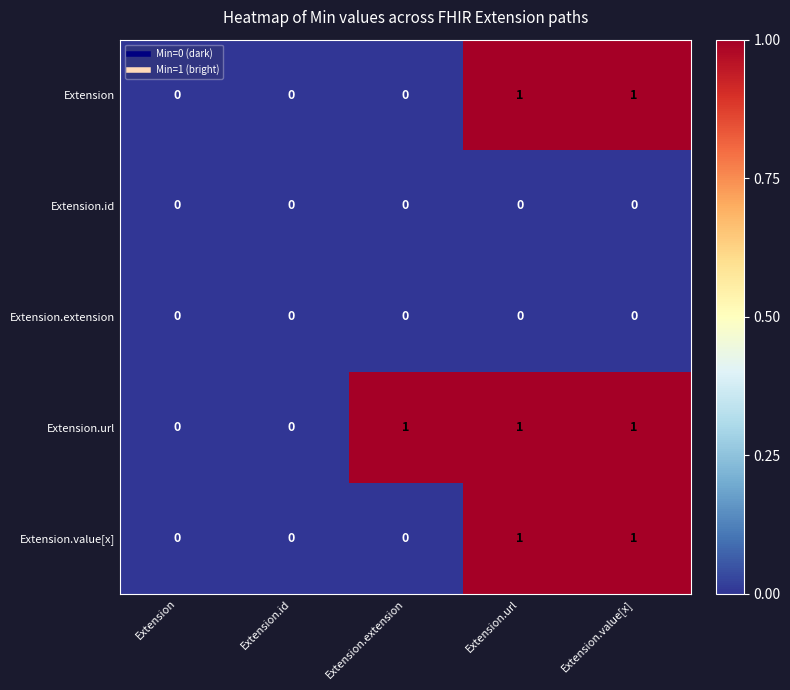

Is the value of Extension.value[x] at Extension.id greater than the value of Extension at Extension.value[x]?

No